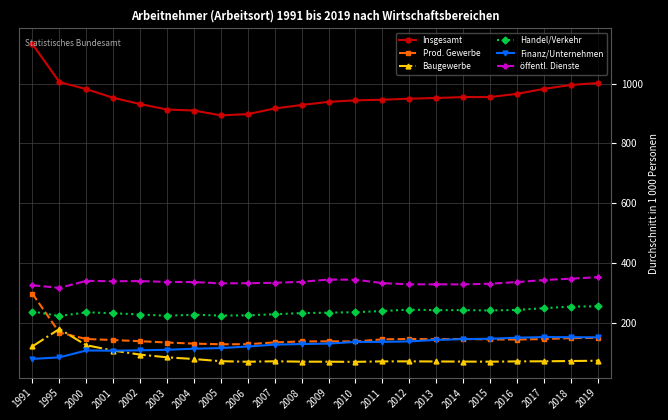

True or false: öffentl. Dienste has a value of 194.6 at 2001.

False